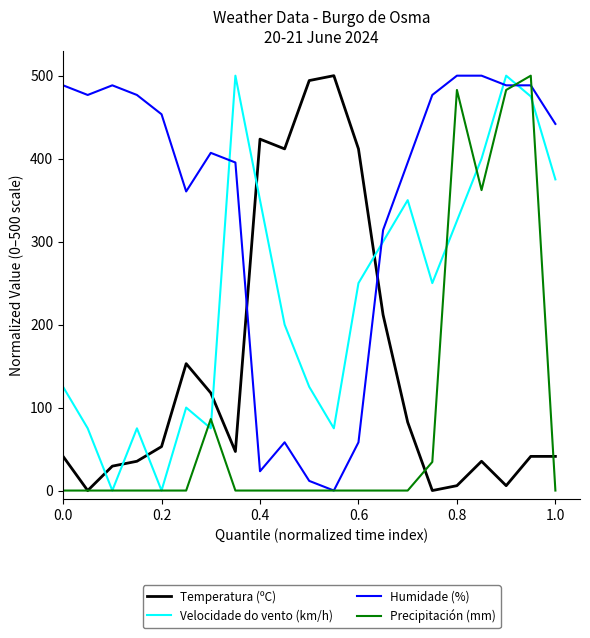

List the series in order of their overall mean, lowest first.

Precipitación (mm), Temperatura (ºC), Velocidade do vento (km/h), Humidade (%)